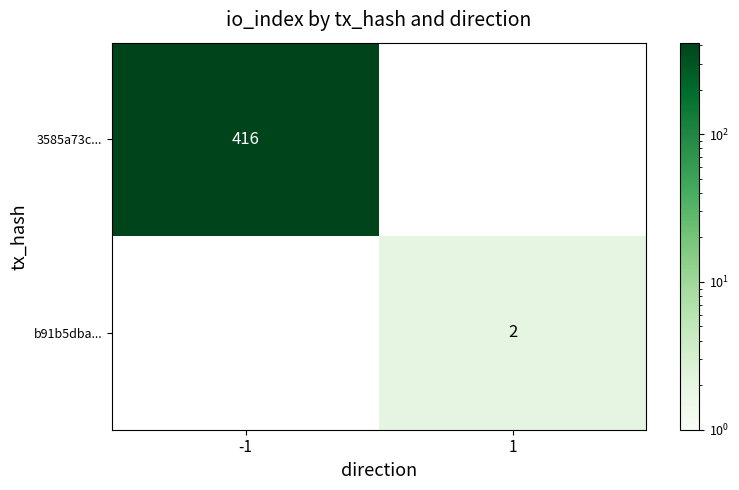

Is it true that b91b5dba... equals 3.5 at 1?

False